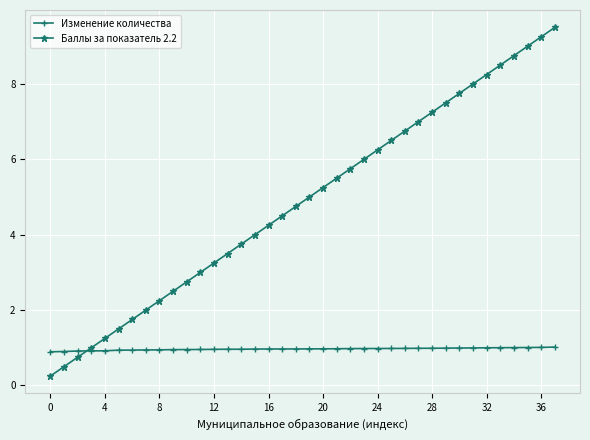

Which series has the largest total across all categories?

Баллы за показатель 2.2